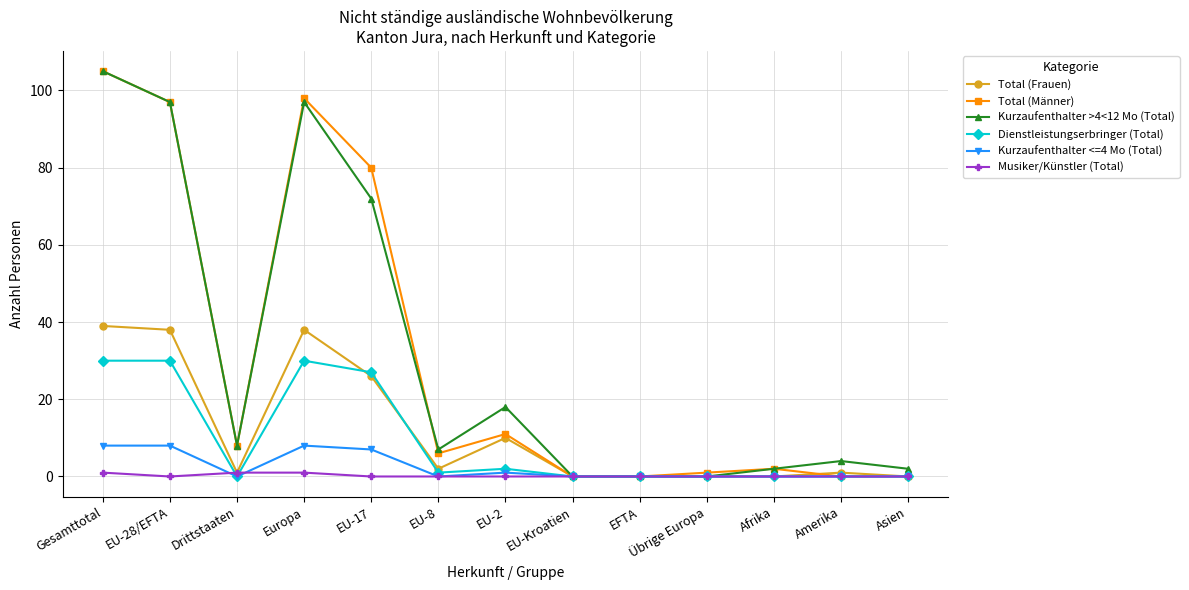

Count the number of categories in the chart.

13